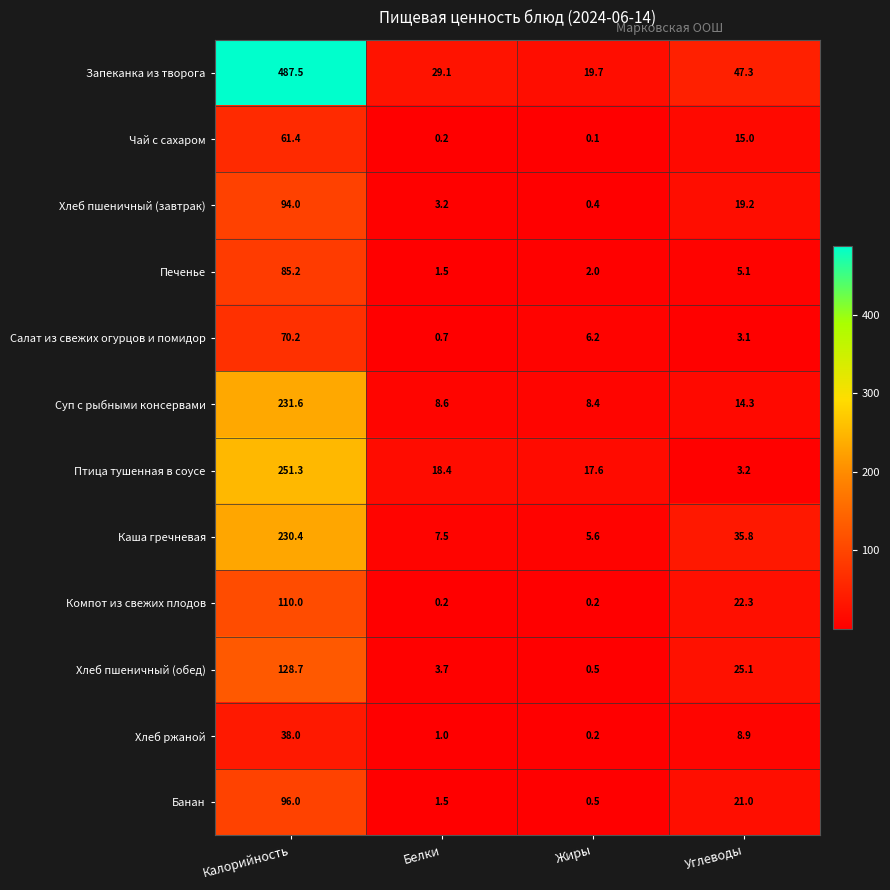

What is the difference between the Птица тушенная в соусе values at Углеводы and Белки?

15.2